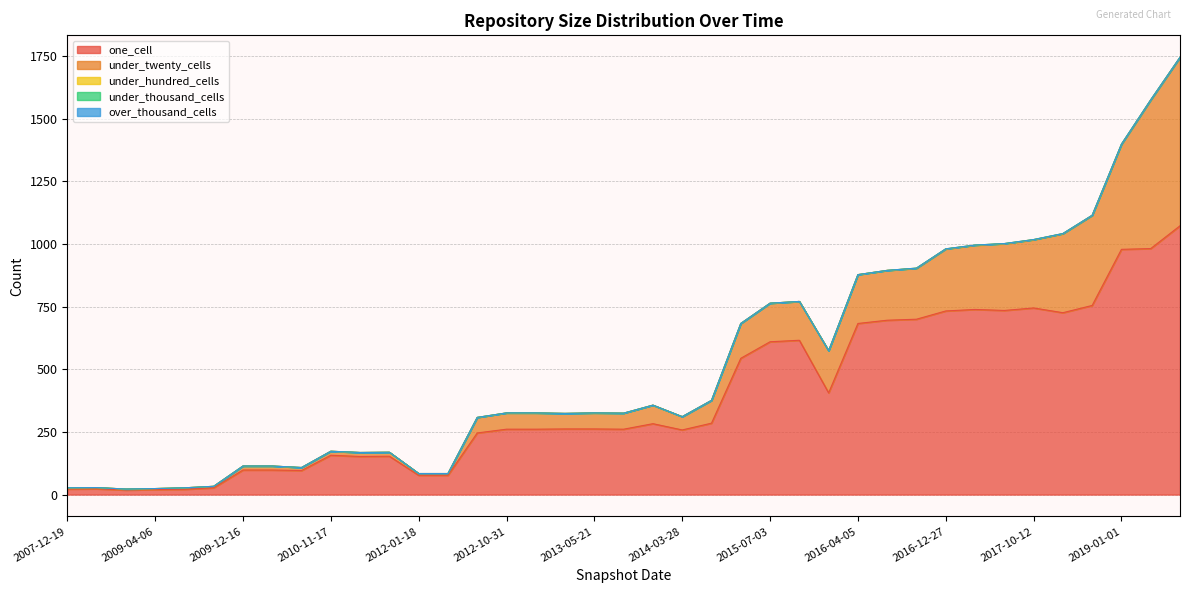

How many data points does each series have?

39